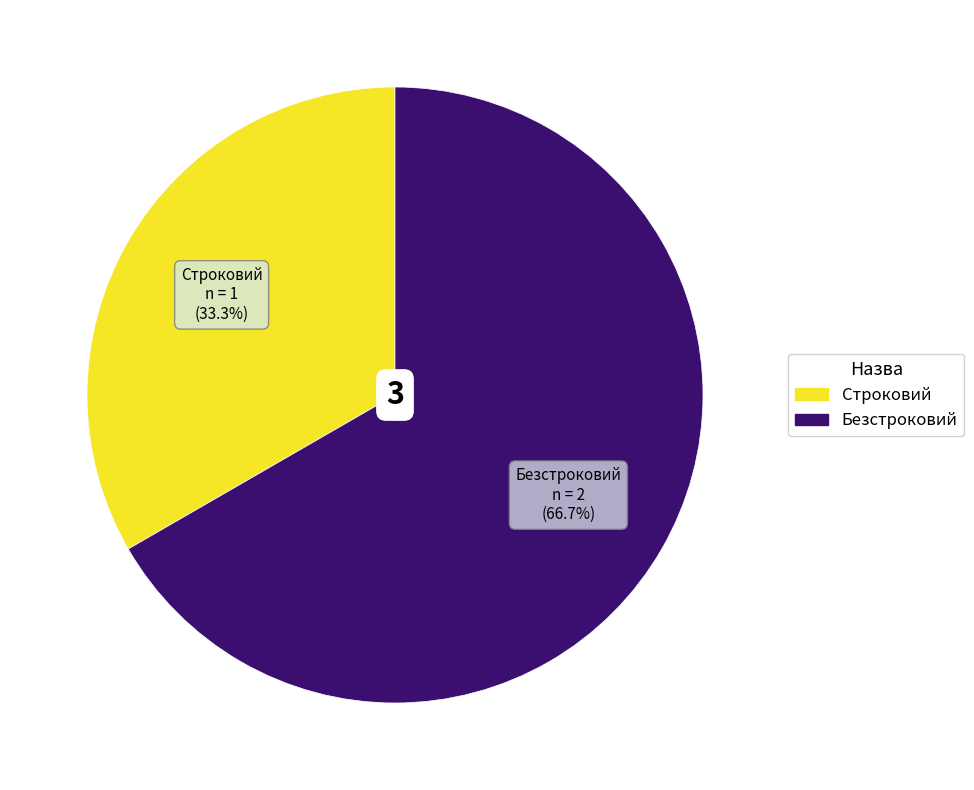

What is the majority slice?

Безстроковий